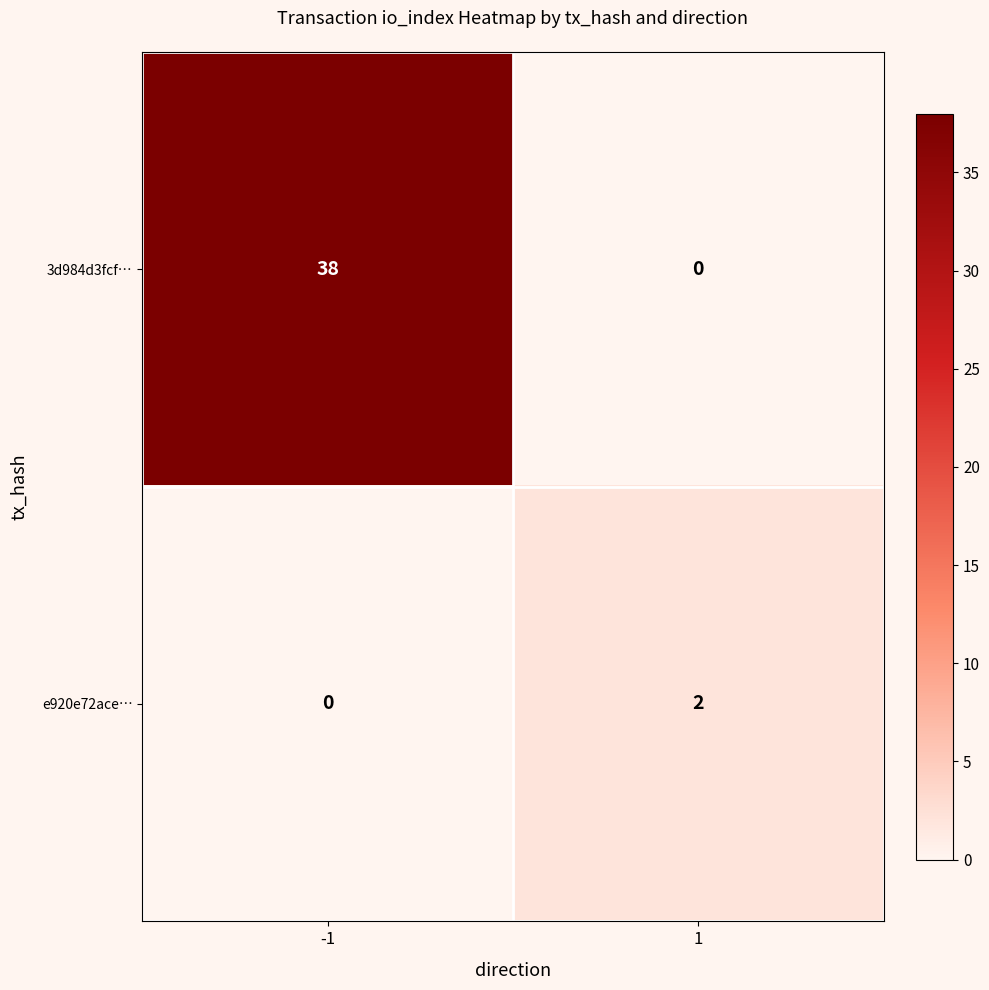

What is the sum of the 3d984d3fcf… values at -1 and 1?

38